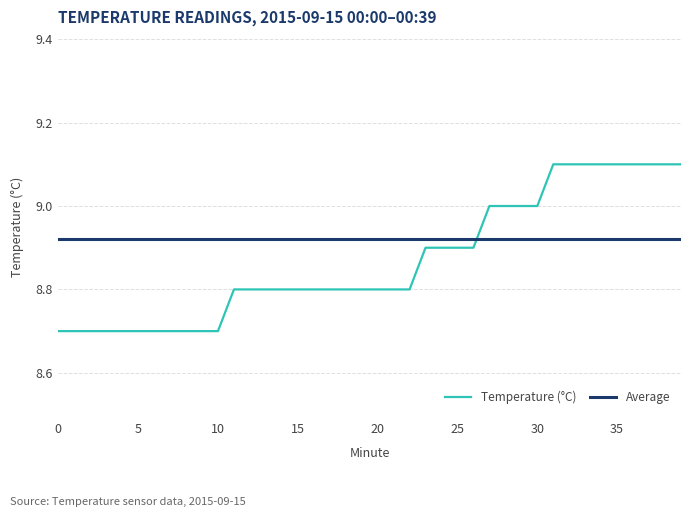

How many times do Temperature (°C) and Average cross each other?

1